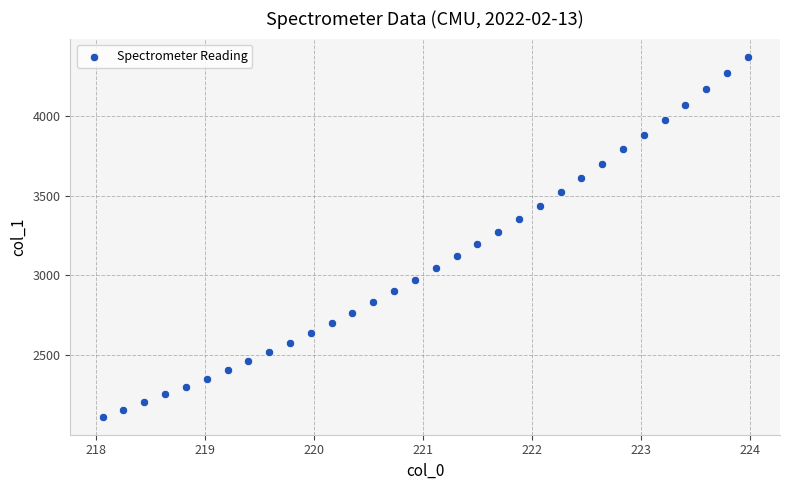

What is the range of X values (max minus min)?

5.9